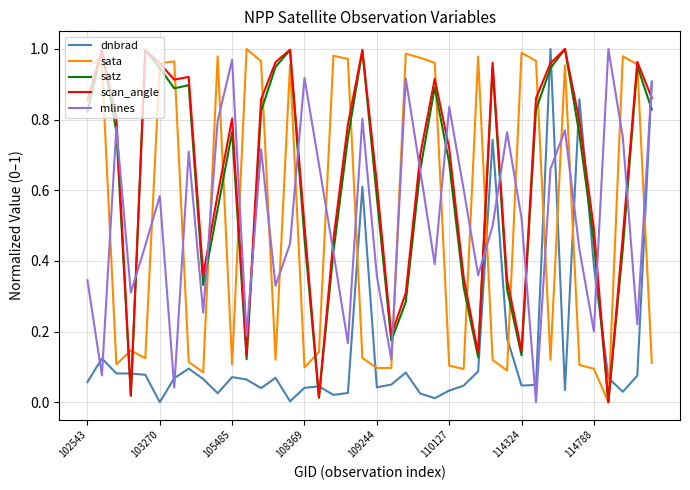

How many times do dnbrad and satz cross each other?

11